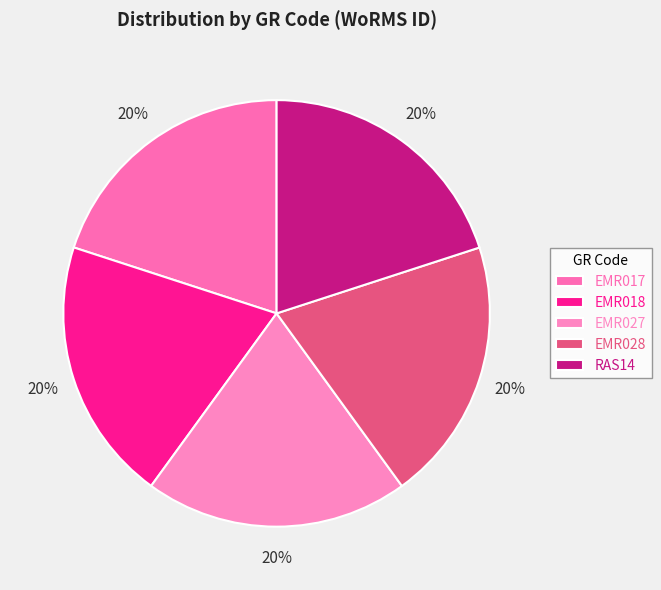

Which slice is the largest?

EMR028